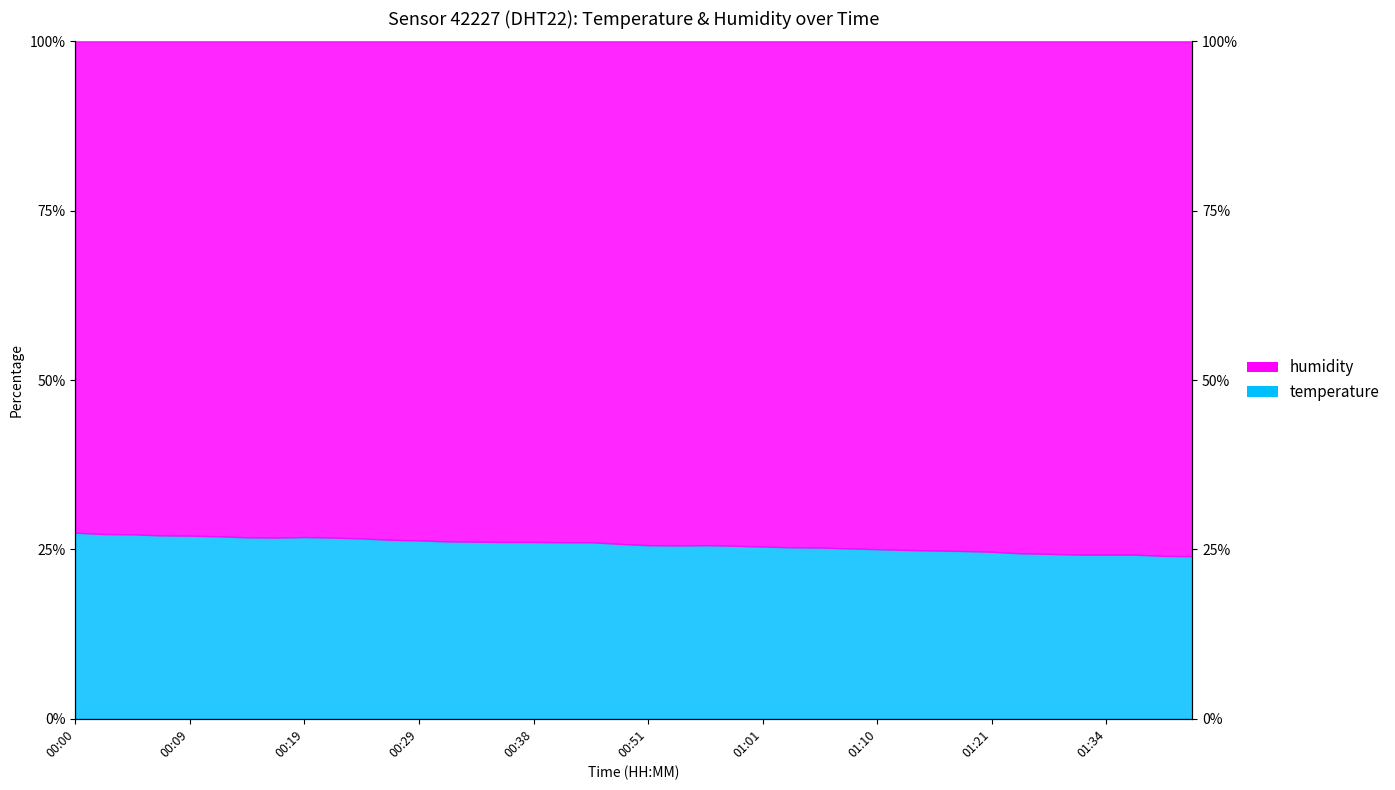

Is it true that the value at 01:16 is 36.3?

False